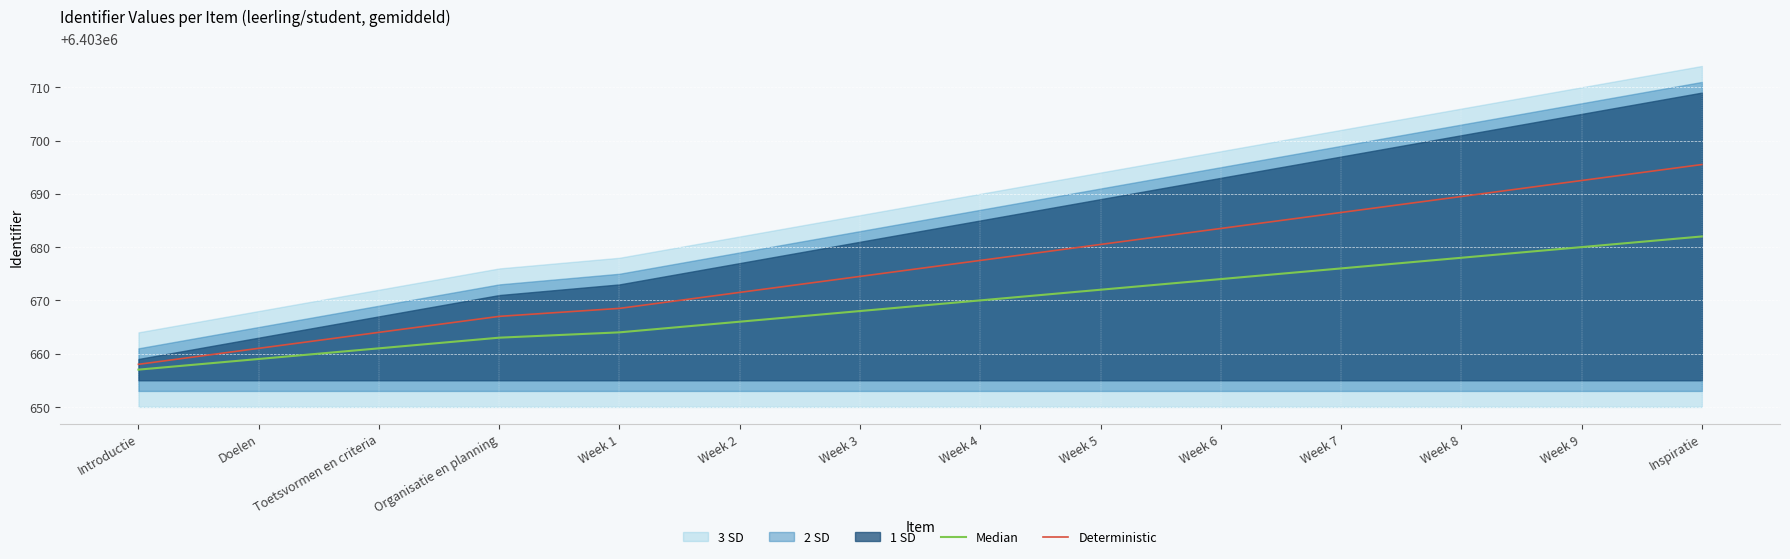

Which series changed the most between Doelen and Week 8?

Deterministic